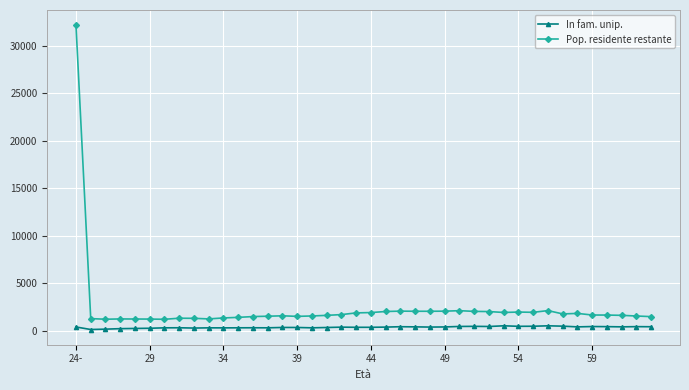

True or false: Pop. residente restante and In fam. unip. cross at least once.

False